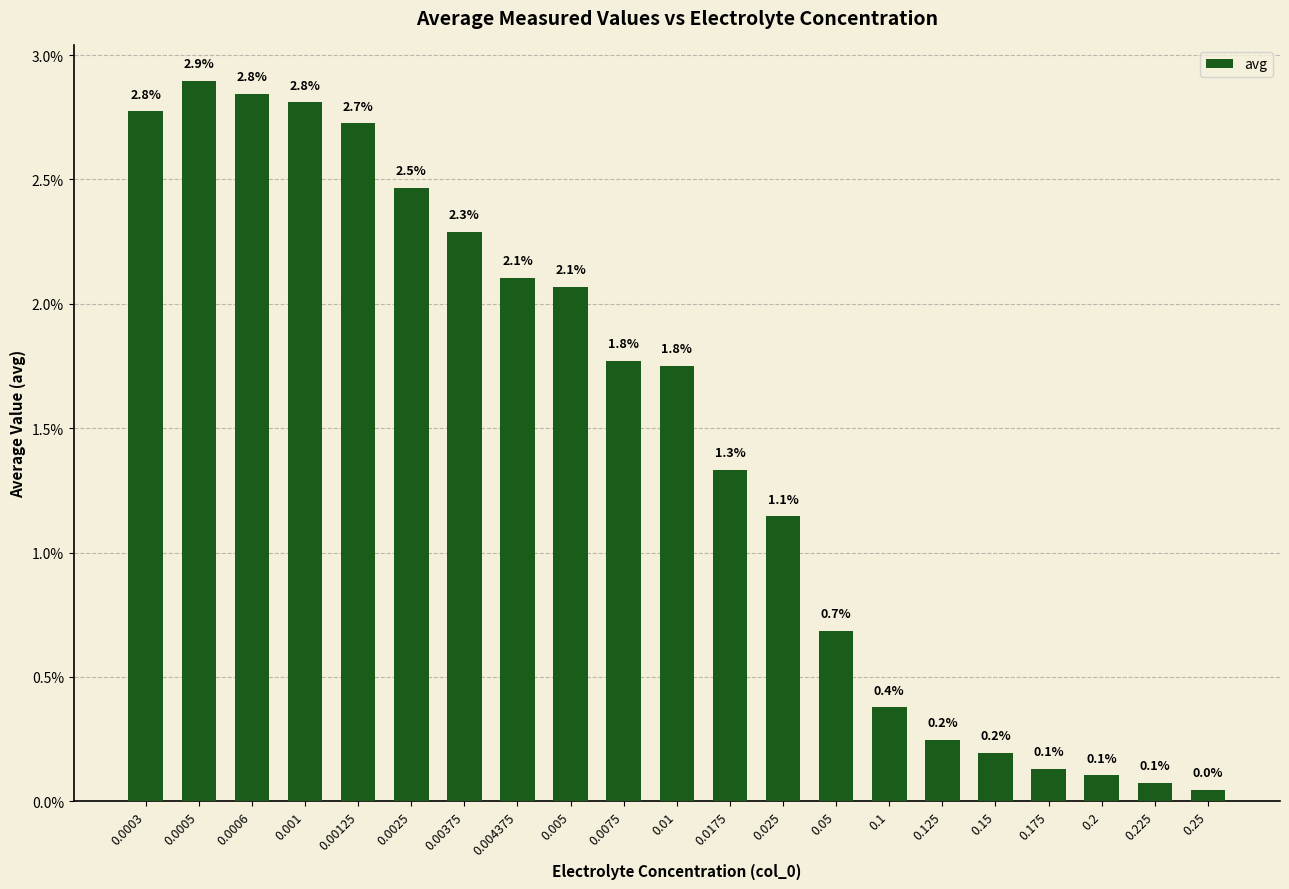

True or false: the data shows 0.0 at 0.0003.

False